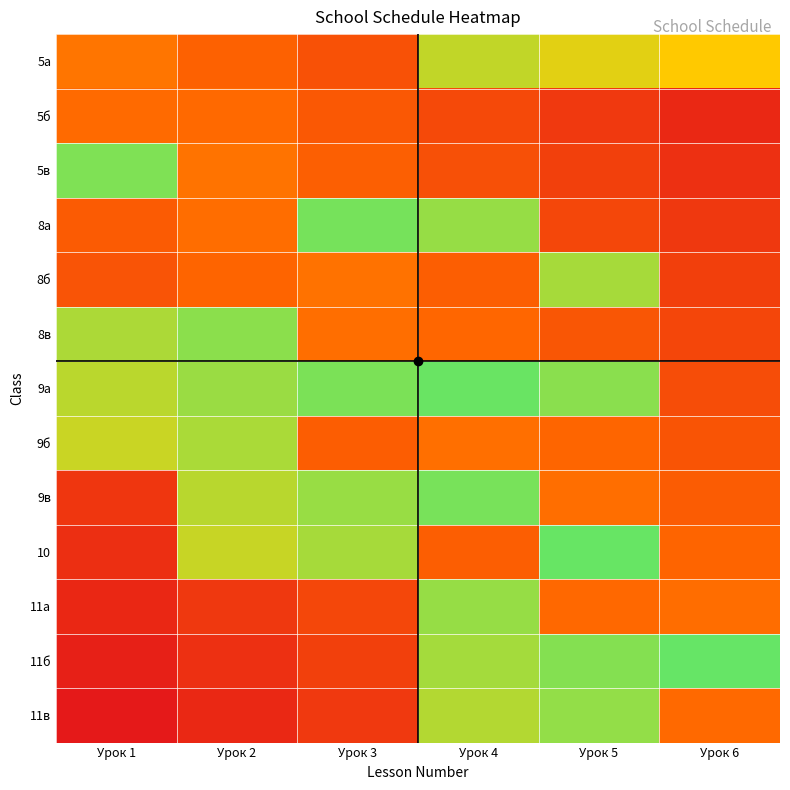

Reading left to right, what are all the values shown in this chart?

5а: Урок 1=0.4	Урок 2=0.3	Урок 3=0.2	Урок 4=0.8	Урок 5=0.7	Урок 6=0.7
5б: Урок 1=0.4	Урок 2=0.3	Урок 3=0.3	Урок 4=0.2	Урок 5=0.1	Урок 6=0.1
5в: Урок 1=0.9	Урок 2=0.4	Урок 3=0.3	Урок 4=0.2	Урок 5=0.2	Урок 6=0.1
8а: Урок 1=0.3	Урок 2=0.4	Урок 3=1.0	Урок 4=0.9	Урок 5=0.2	Урок 6=0.1
8б: Урок 1=0.3	Урок 2=0.3	Урок 3=0.4	Урок 4=0.3	Урок 5=0.9	Урок 6=0.2
8в: Урок 1=0.8	Урок 2=0.9	Урок 3=0.4	Урок 4=0.3	Урок 5=0.3	Урок 6=0.2
9а: Урок 1=0.8	Урок 2=0.9	Урок 3=1.0	Урок 4=1.0	Урок 5=0.9	Урок 6=0.2
9б: Урок 1=0.8	Урок 2=0.9	Урок 3=0.3	Урок 4=0.4	Урок 5=0.3	Урок 6=0.3
9в: Урок 1=0.1	Урок 2=0.8	Урок 3=0.9	Урок 4=1.0	Урок 5=0.4	Урок 6=0.3
10: Урок 1=0.1	Урок 2=0.8	Урок 3=0.9	Урок 4=0.3	Урок 5=1.0	Урок 6=0.3
11а: Урок 1=0.1	Урок 2=0.1	Урок 3=0.2	Урок 4=0.9	Урок 5=0.3	Урок 6=0.4
11б: Урок 1=0.0	Урок 2=0.1	Урок 3=0.2	Урок 4=0.9	Урок 5=0.9	Урок 6=1.0
11в: Урок 1=0.0	Урок 2=0.1	Урок 3=0.1	Урок 4=0.8	Урок 5=0.9	Урок 6=0.3